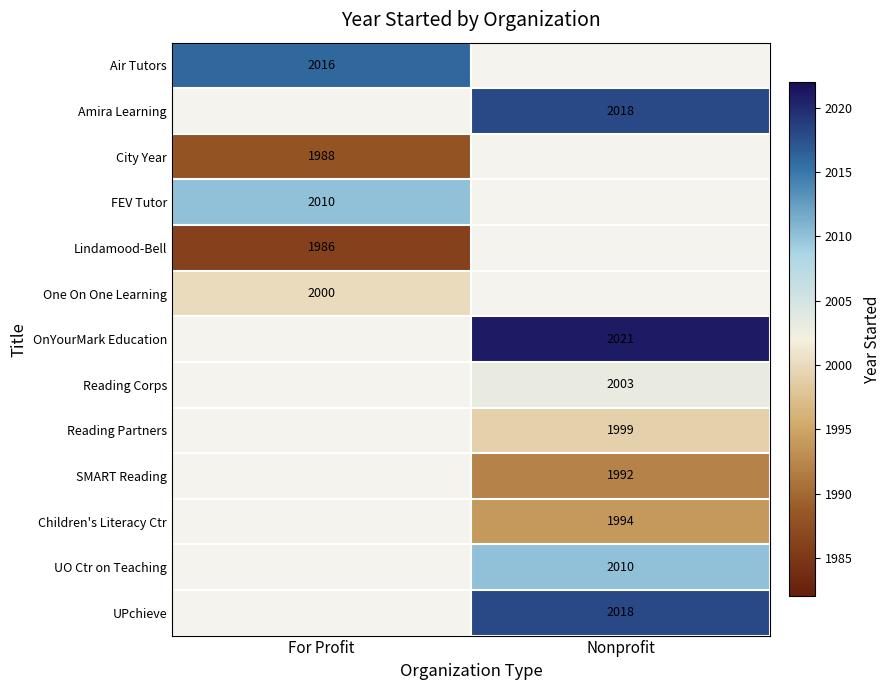

Is it true that Children's Literacy Ctr equals 1994 at Nonprofit?

True